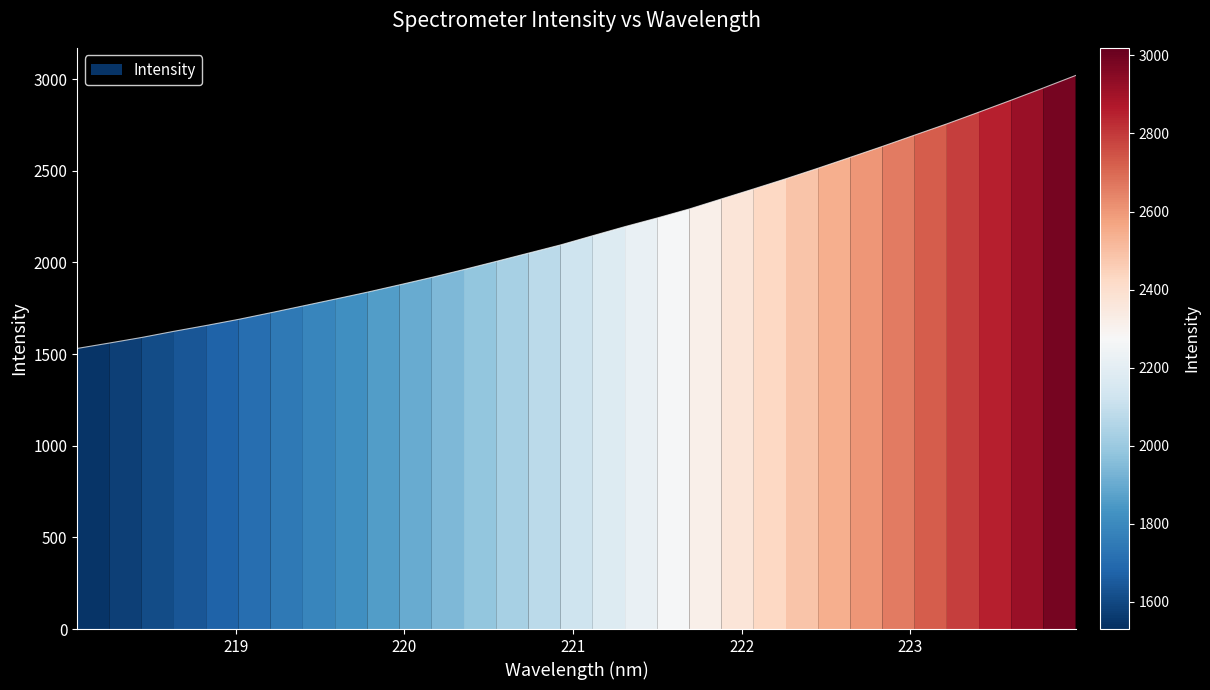

Reading left to right, extract all data points from this chart.

1530.7	1560.2	1590.5	1624.1	1655.9	1689.1	1725.3	1762.4	1799.7	1837.6	1877.6	1918.3	1961.2	2005.5	2050.4	2095.4	2145.6	2195.2	2242.2	2291.5	2346.4	2401.0	2456.5	2514.0	2573.3	2632.9	2694.5	2755.7	2819.9	2885.0	2951.6	3019.4